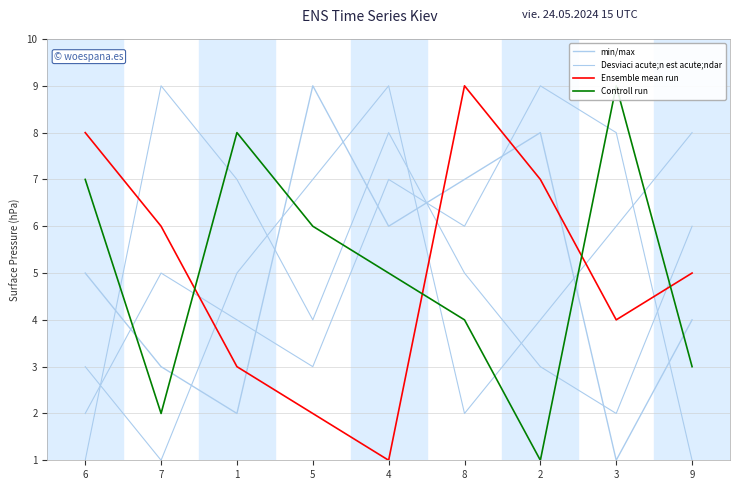

Is it true that min/max equals 7 at 8?

True